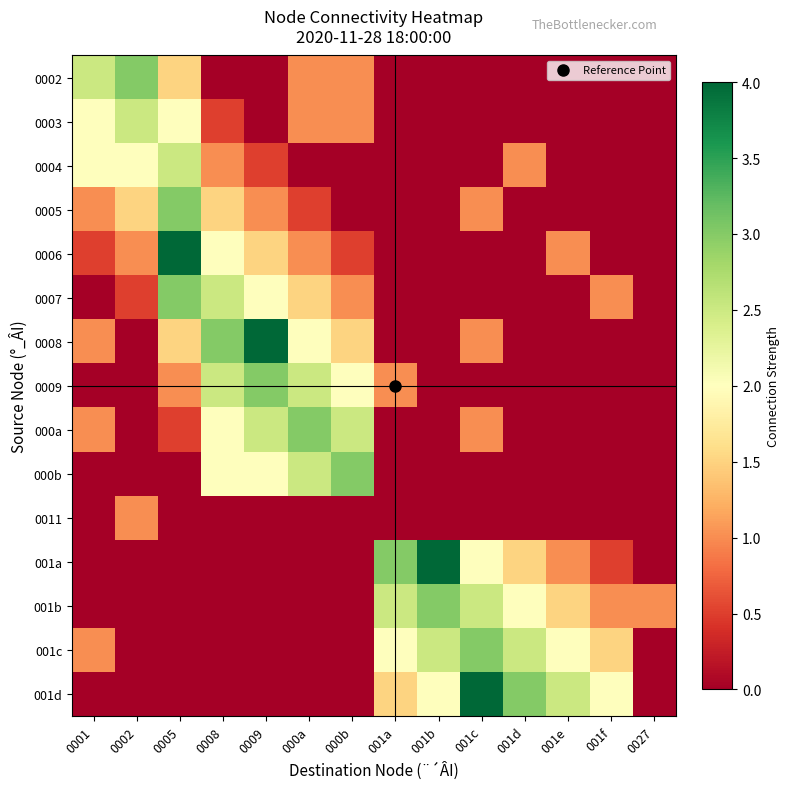

Rank the series at 001e from highest to lowest value.

001d, 001c, 001b, 0006, 001a, 0002, 0003, 0004, 0005, 0007, 0008, 0009, 000a, 000b, 0011